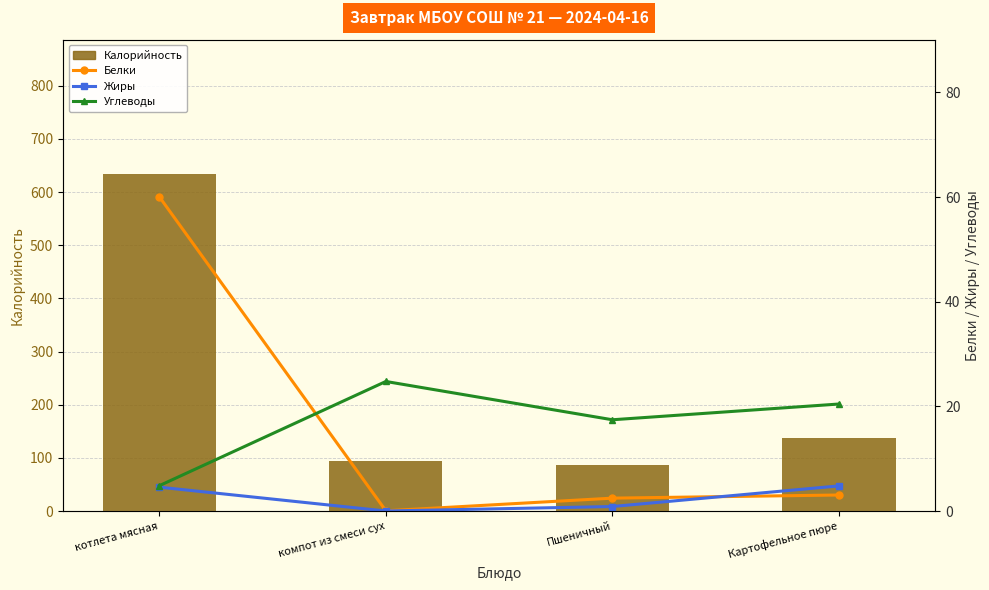

Reading left to right, list all the values displayed in this chart.

Калорийность: 633.2	94.2	85.8	137.2
Белки: 60.1	0.0	2.5	3.1
Жиры: 4.6	0.0	0.9	4.8
Углеводы: 4.8	24.8	17.4	20.4